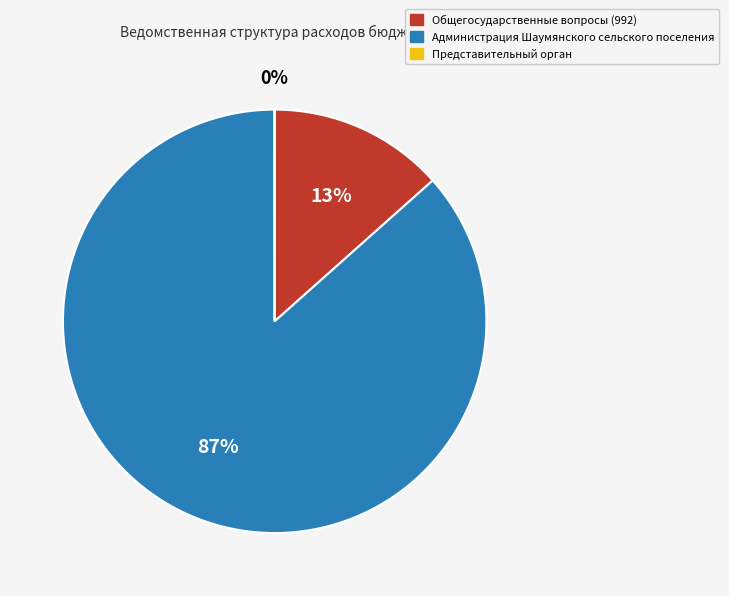

Does Общегосударственные вопросы (992) represent more than half of the total?

No